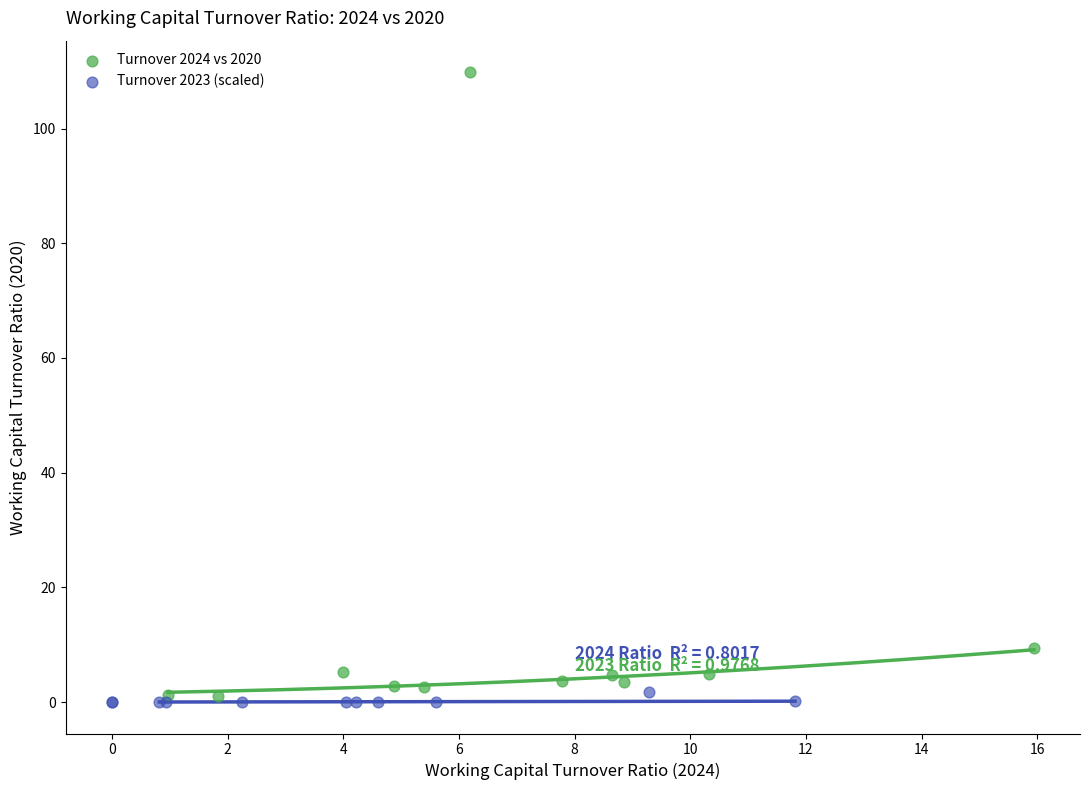

What are all the series names shown in the legend?

Turnover 2024 vs 2020, Turnover 2023 (scaled)